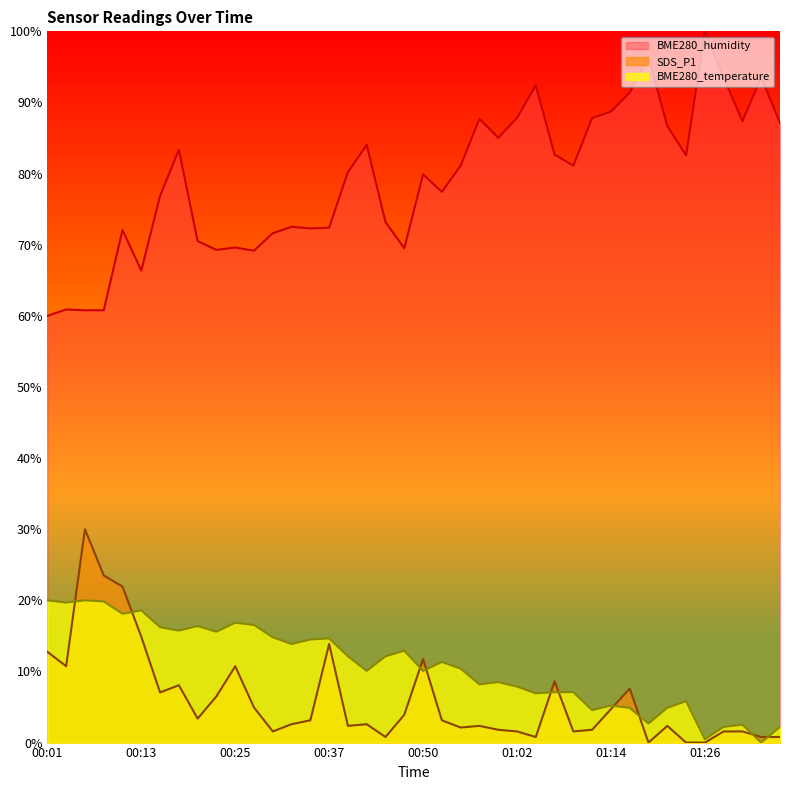

At which category is the sum across all series the highest?

00:11